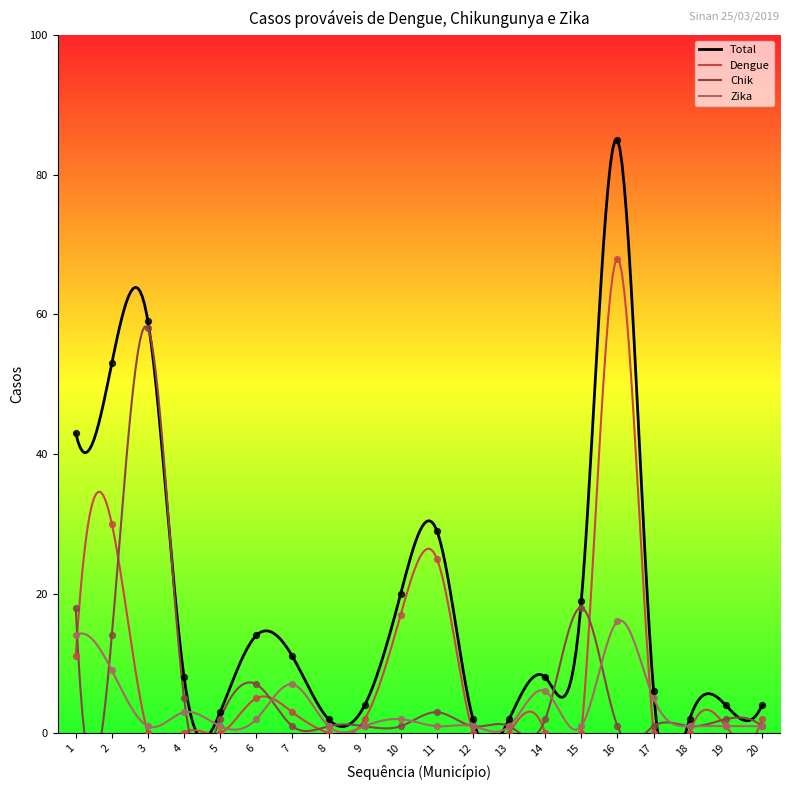

What are all the series names shown in the legend?

Total, Dengue, Chik, Zika